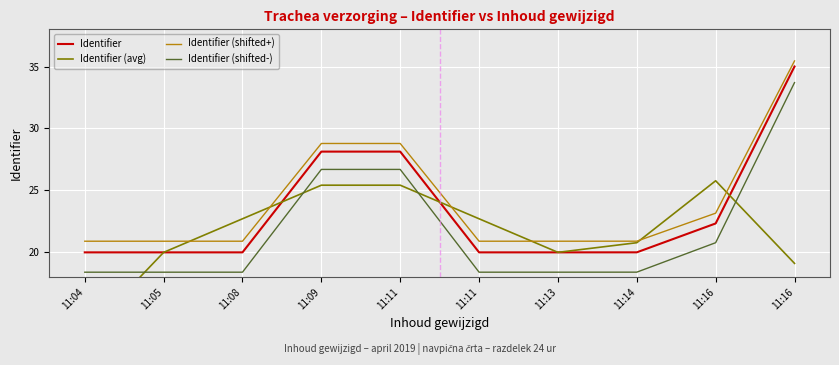

What are all the series names shown in the legend?

Identifier, Identifier (avg), Identifier (shifted+), Identifier (shifted-)